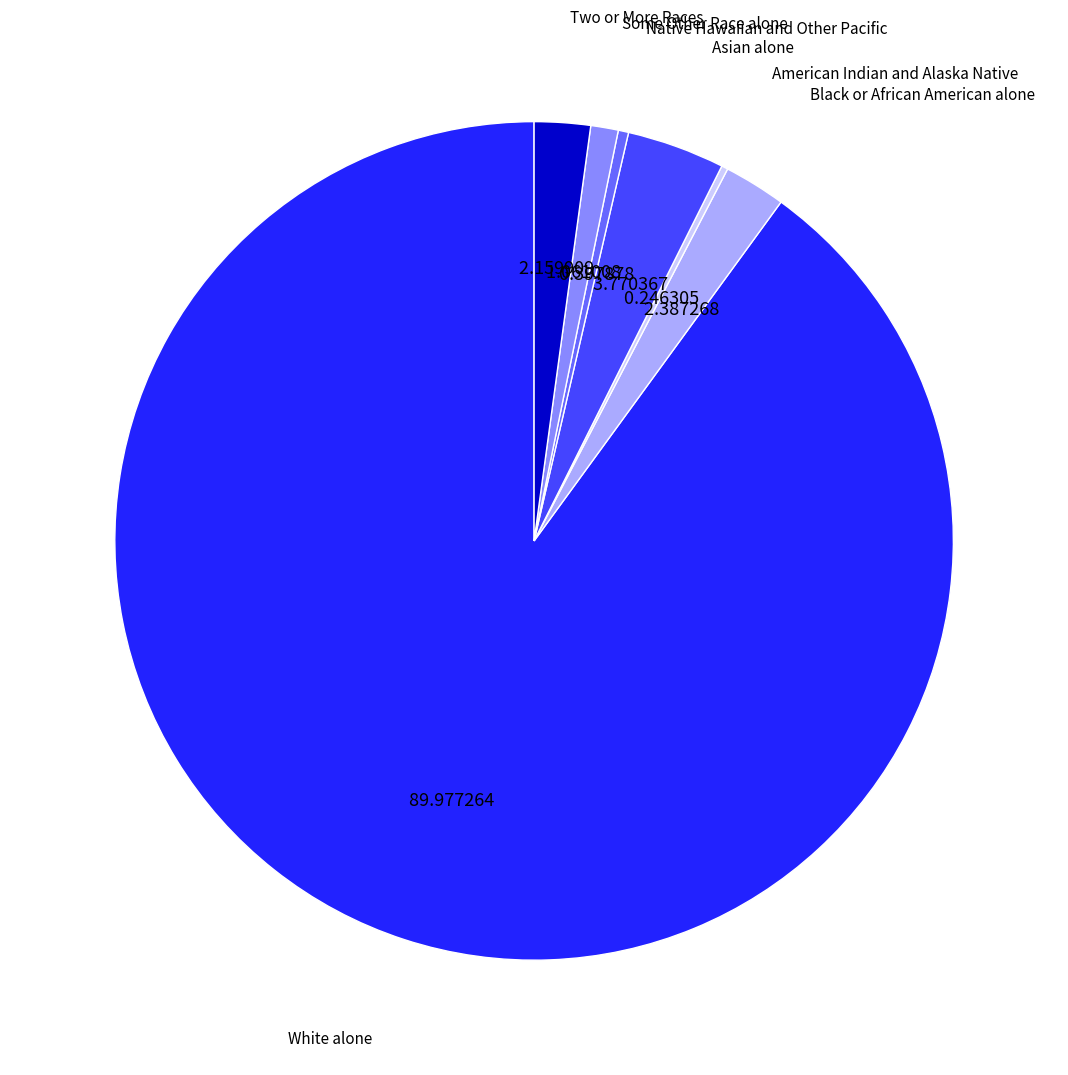

Combined, do Asian alone and Native Hawaiian and Other Pacific account for over 50%?

No